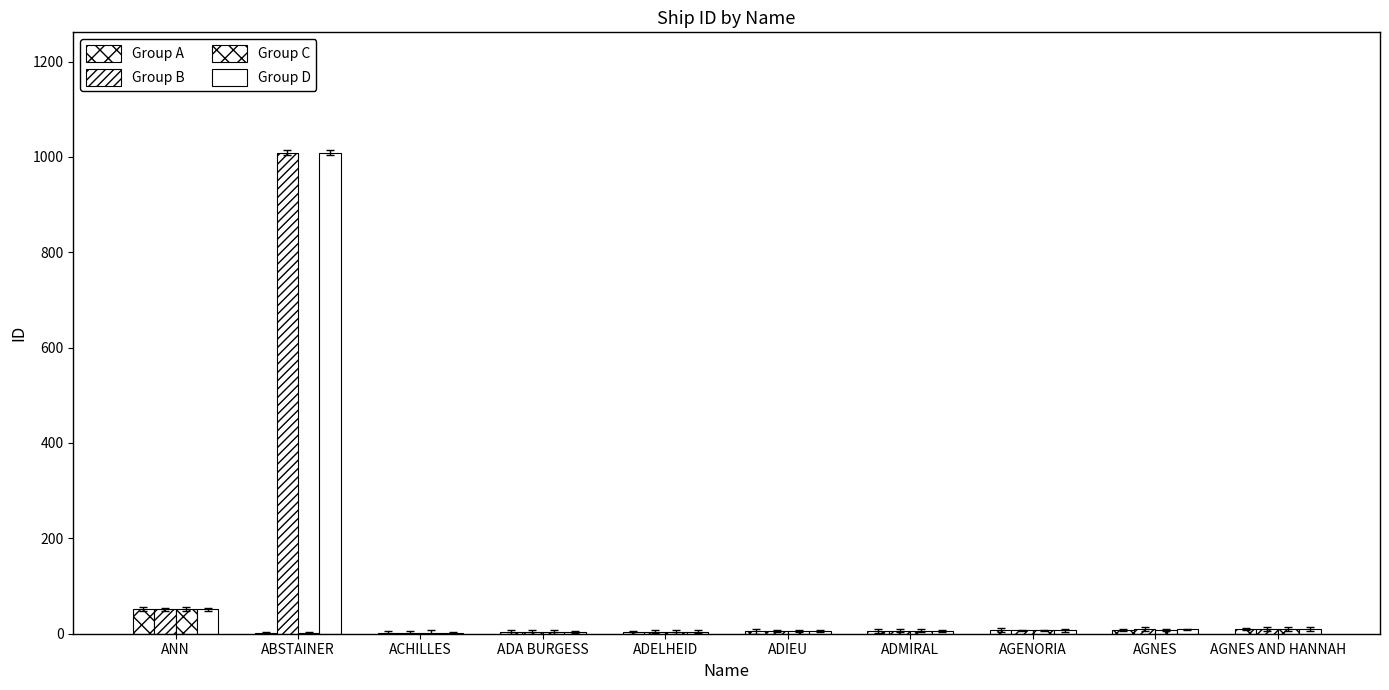

Reading left to right, transcribe all the data shown in this chart.

Group A: 51	1	2	3	4	5	6	7	8	10
Group B: 51	1009	2	3	4	5	6	7	9	10
Group C: 51	1	2	3	4	5	6	7	8	10
Group D: 51	1009	2	3	4	5	6	7	9	10